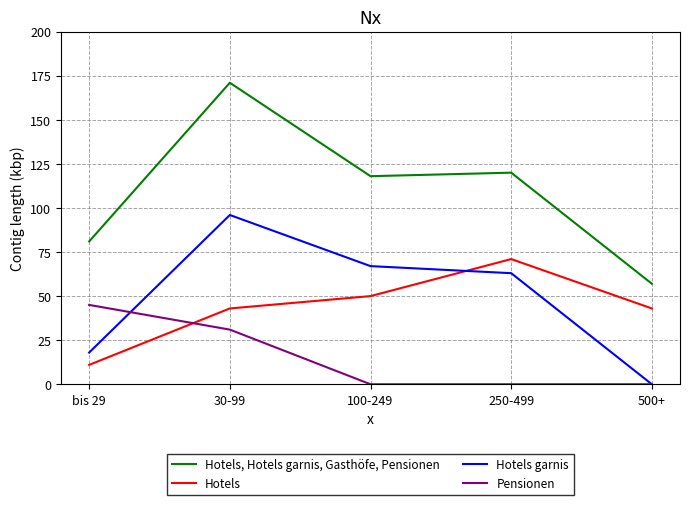

Which series has the largest total across all categories?

Hotels, Hotels garnis, Gasthöfe, Pensionen